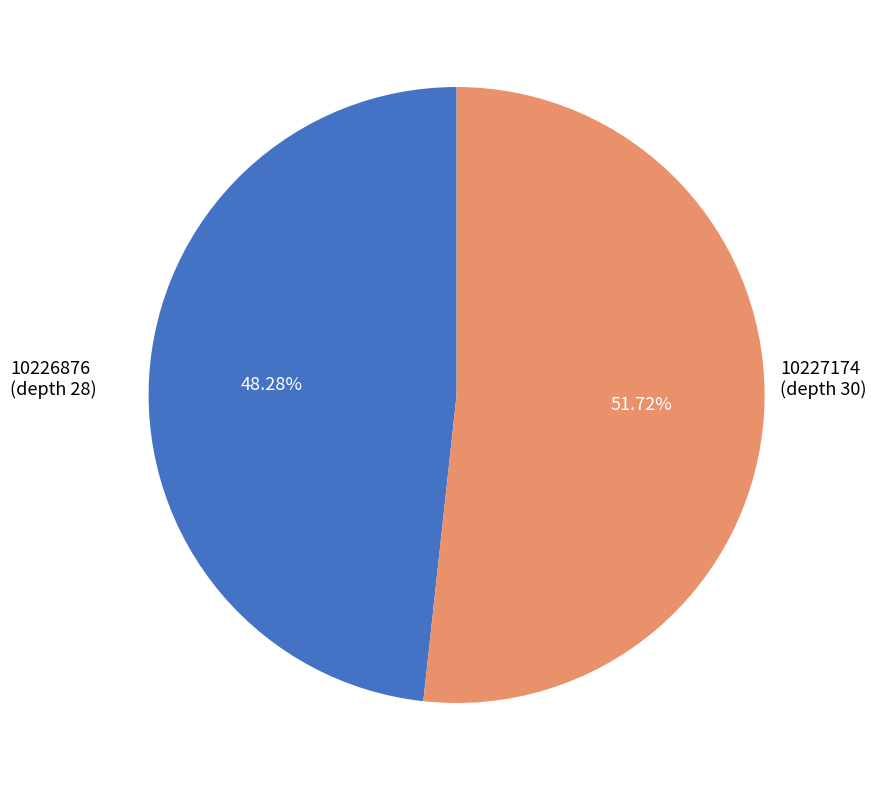

Between 10227174 and 10226876, which is larger?

10227174